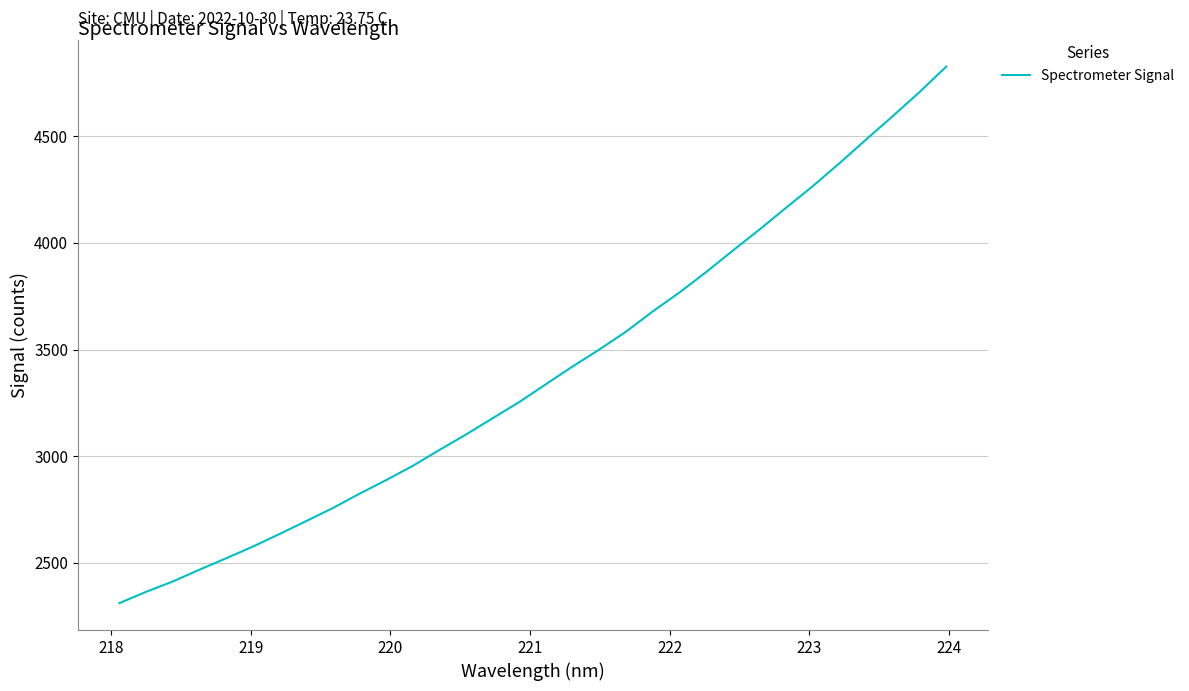

What is the maximum value shown in the chart?

4826.7